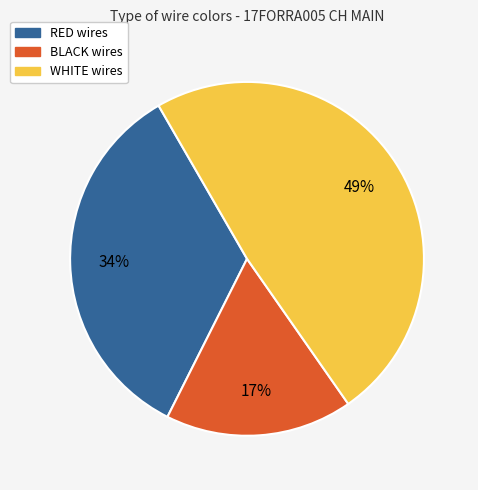

Is there any slice that represents more than half of the pie?

No